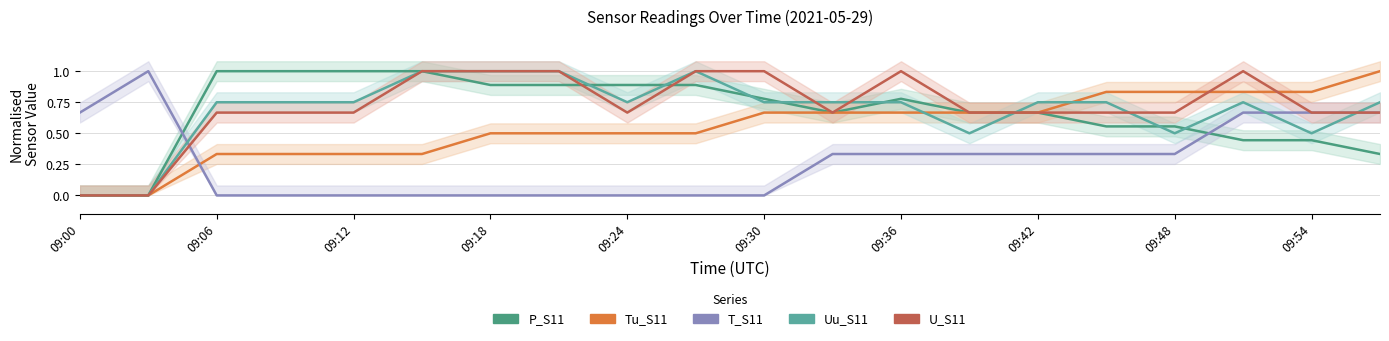

Reading left to right, list all the values displayed in this chart.

P_S11: 0.0	0.0	1.0	1.0	1.0	1.0	0.9	0.9	0.9	0.9	0.8	0.7	0.8	0.7	0.7	0.6	0.6	0.4	0.4	0.3
Tu_S11: 0.0	0.0	0.3	0.3	0.3	0.3	0.5	0.5	0.5	0.5	0.7	0.7	0.7	0.7	0.7	0.8	0.8	0.8	0.8	1.0
T_S11: 0.7	1.0	0.0	0.0	0.0	0.0	0.0	0.0	0.0	0.0	0.0	0.3	0.3	0.3	0.3	0.3	0.3	0.7	0.7	0.7
Uu_S11: 0.0	0.0	0.8	0.8	0.8	1.0	1.0	1.0	0.8	1.0	0.8	0.8	0.8	0.5	0.8	0.8	0.5	0.8	0.5	0.8
U_S11: 0.0	0.0	0.7	0.7	0.7	1.0	1.0	1.0	0.7	1.0	1.0	0.7	1.0	0.7	0.7	0.7	0.7	1.0	0.7	0.7